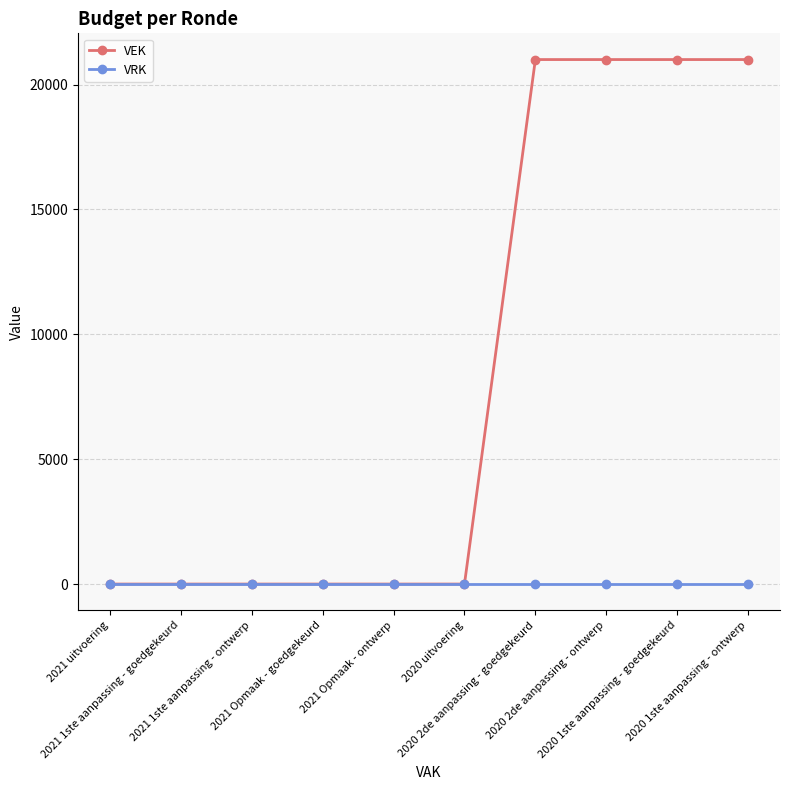

Rank the series by their maximum value, from lowest to highest.

VRK, VEK